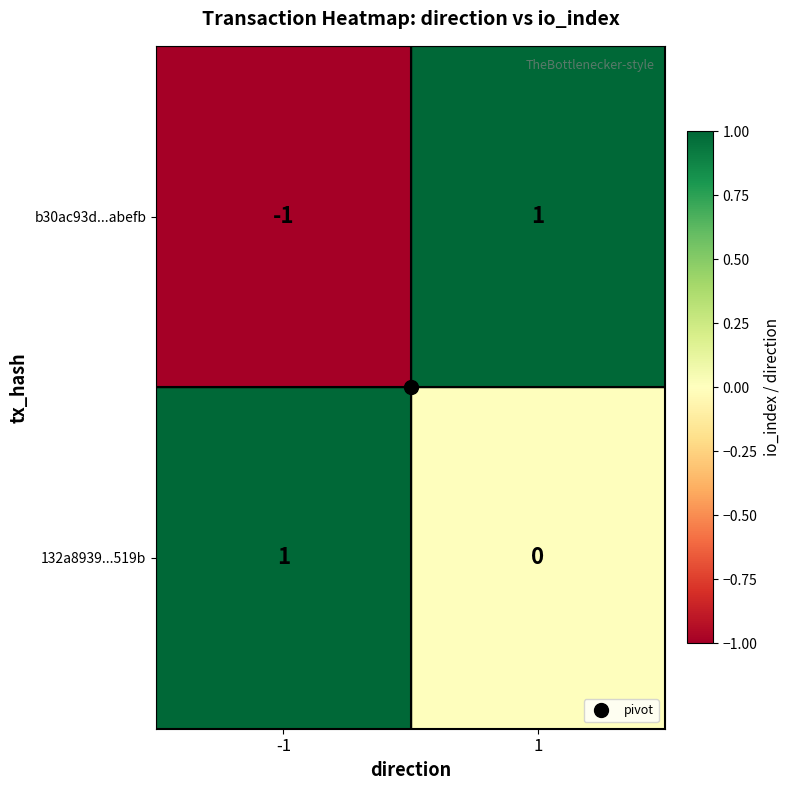

The b30ac93d...abefb series shows 1 at 1. True or false?

True